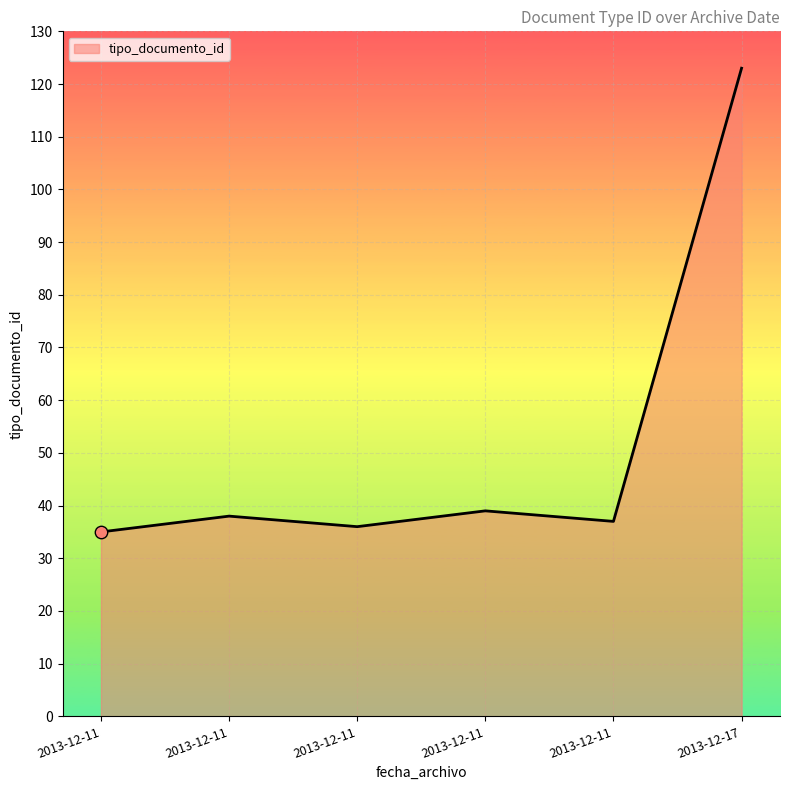

What is the change in value from 2013-12-11 to 2013-12-17?

+88